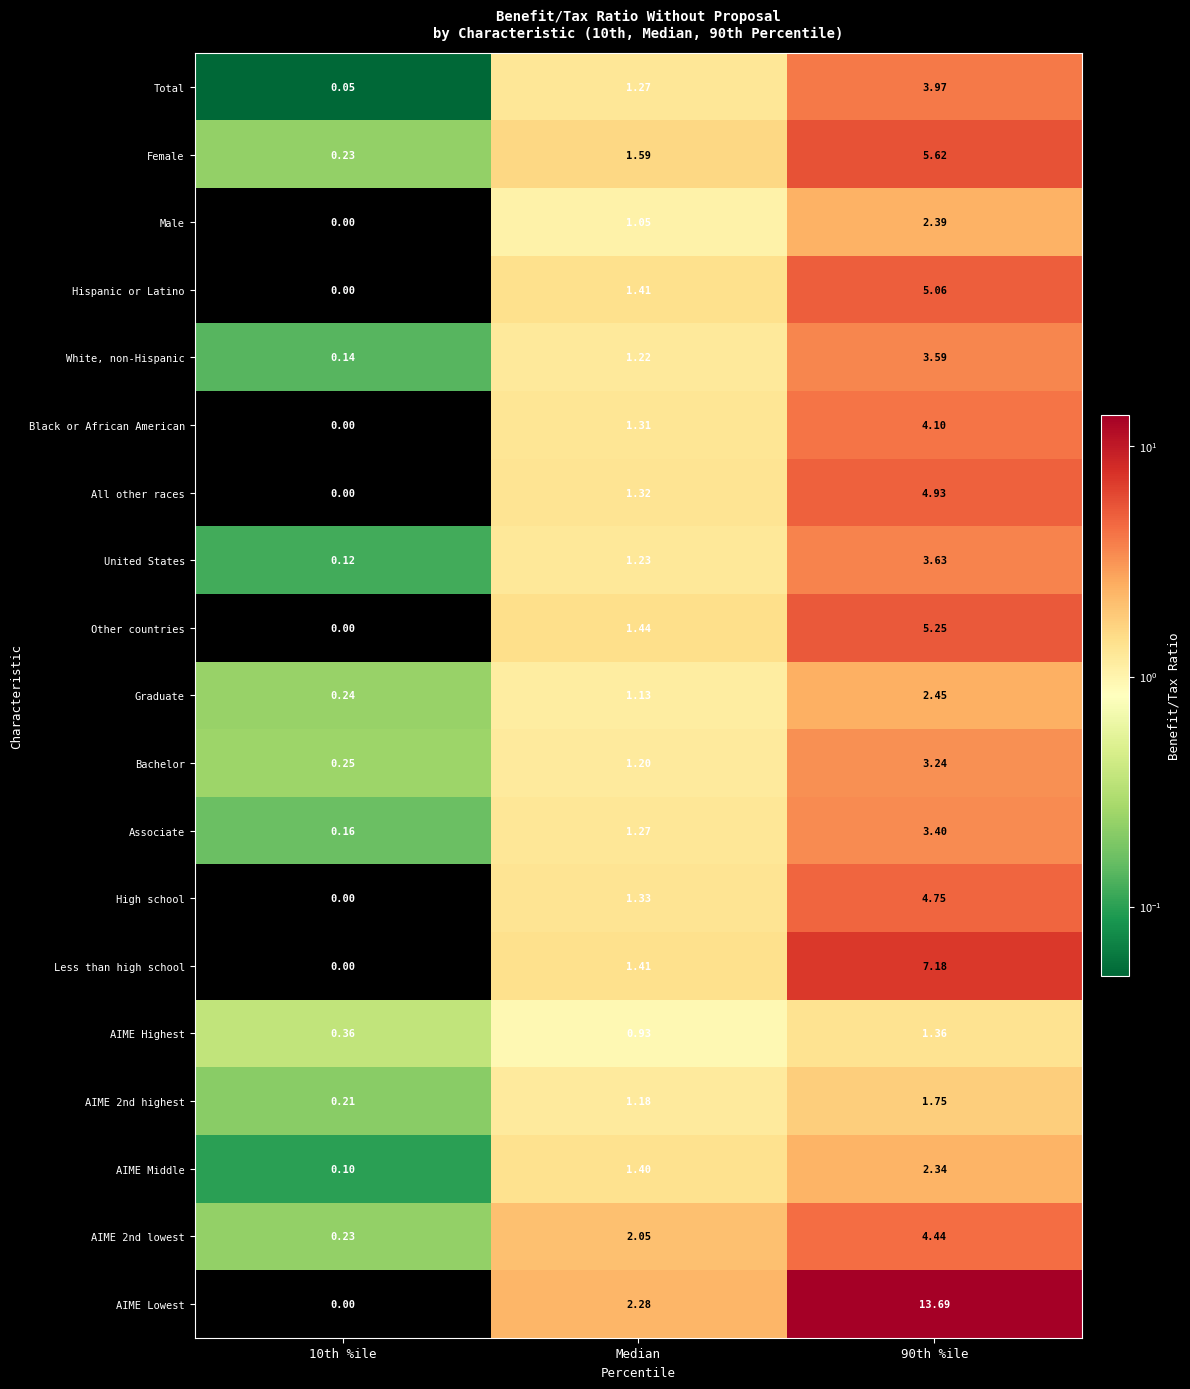

At which label does Male first exceed 1?

Median